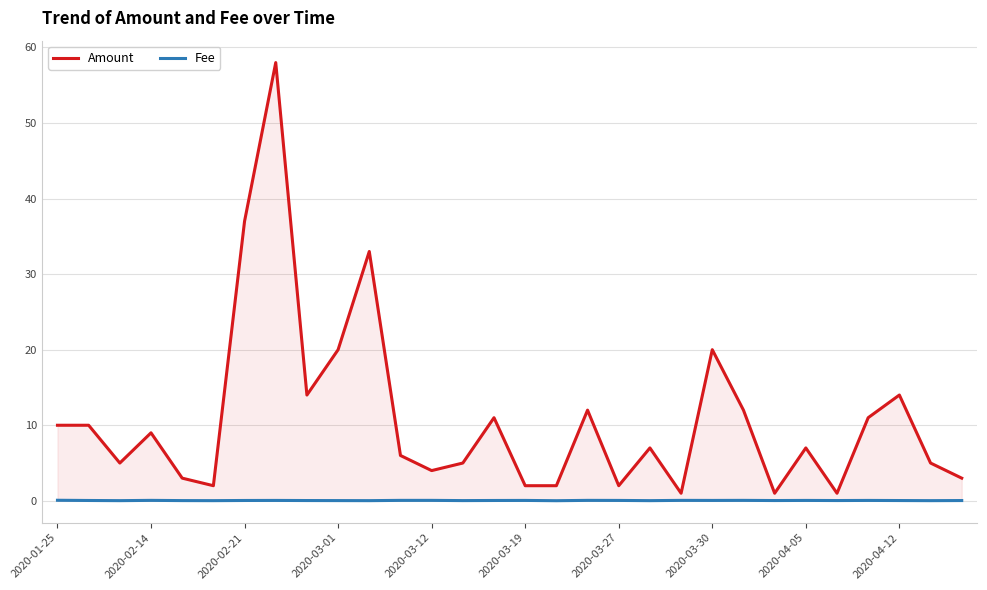

What are all the series names shown in the legend?

Amount, Fee